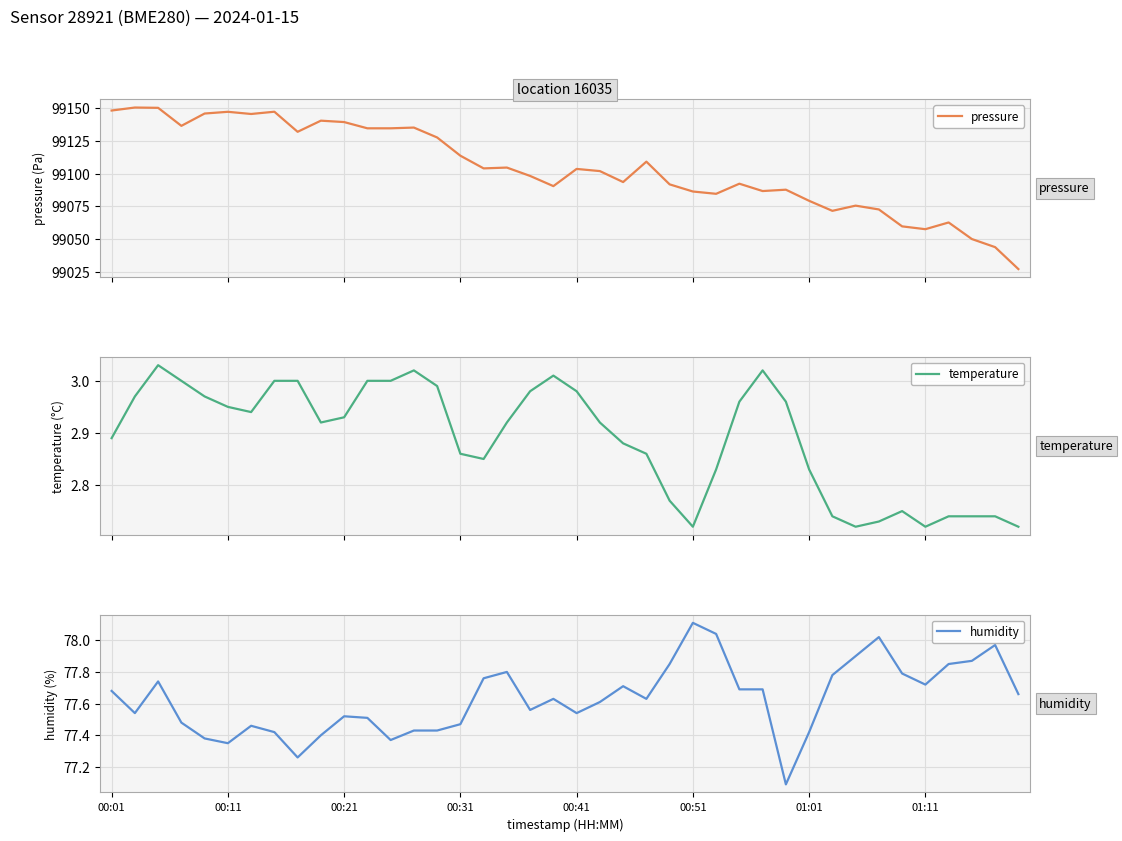

The pressure series shows 99050.2 at 37. True or false?

True